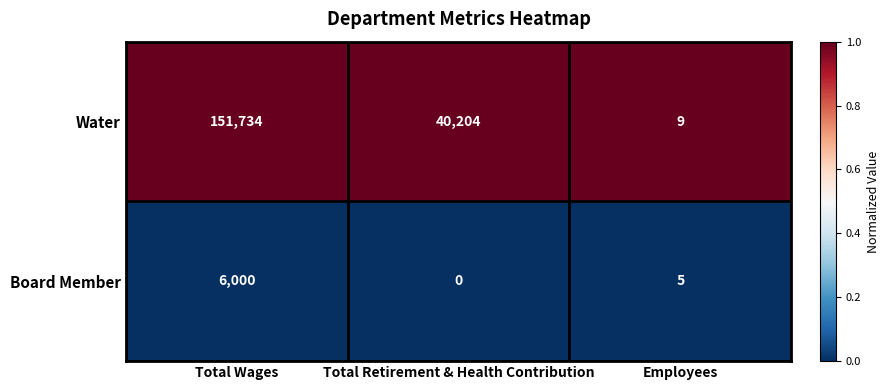

Reading left to right, extract all data points from this chart.

Water: Total Wages=151734	Total Retirement & Health Contribution=40204	Employees=9
Board Member: Total Wages=6000	Total Retirement & Health Contribution=0	Employees=5